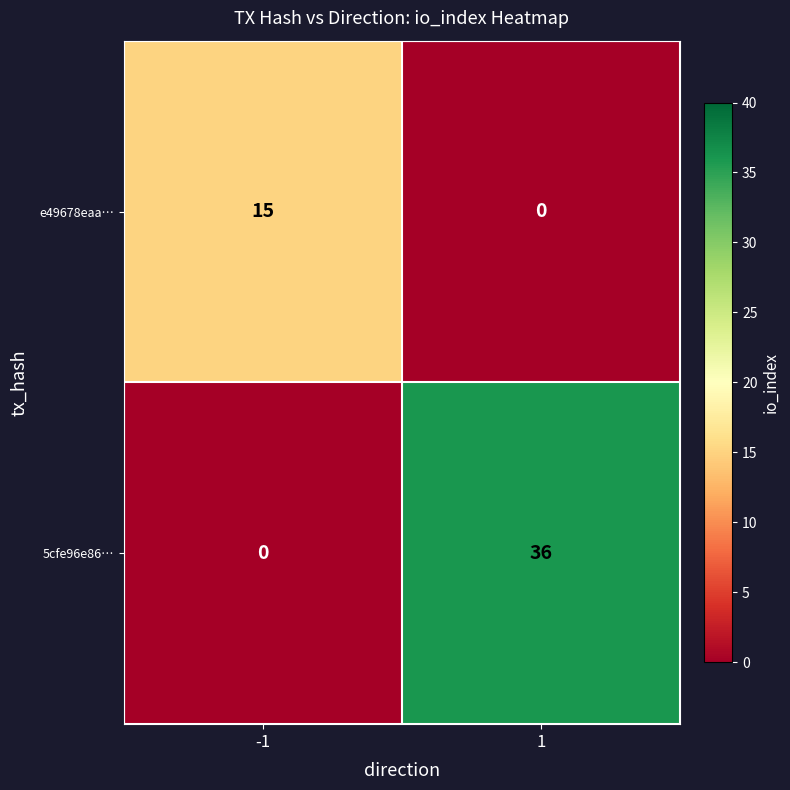

Reading left to right, what are all the values shown in this chart?

e49678eaa…: -1=15	1=0
5cfe96e86…: -1=0	1=36